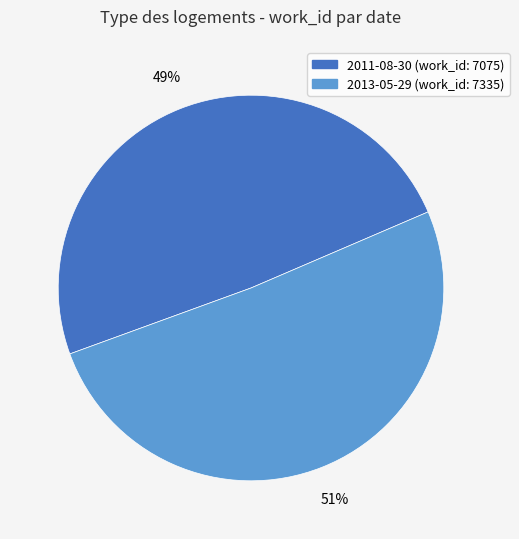

To the nearest percent, what percentage of the pie is 2011-08-30?

49%